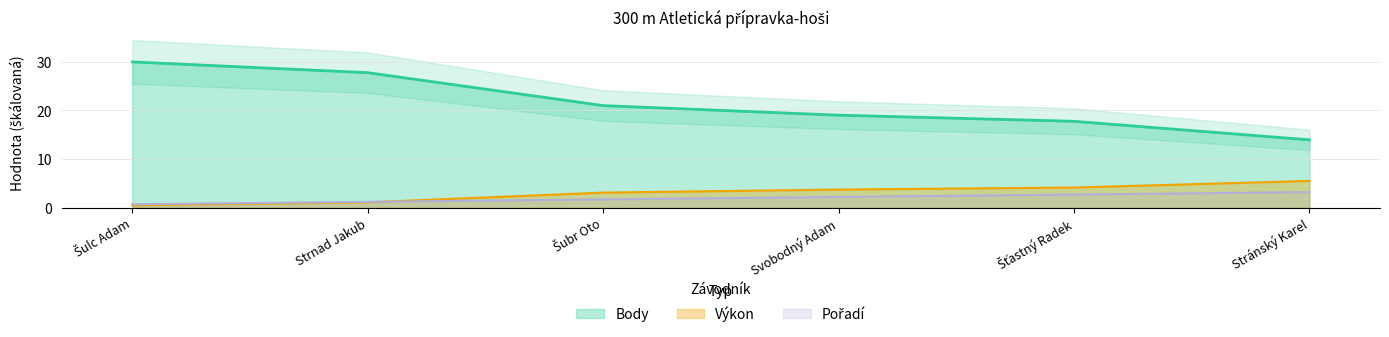

What position from the left is Svobodný Adam?

4